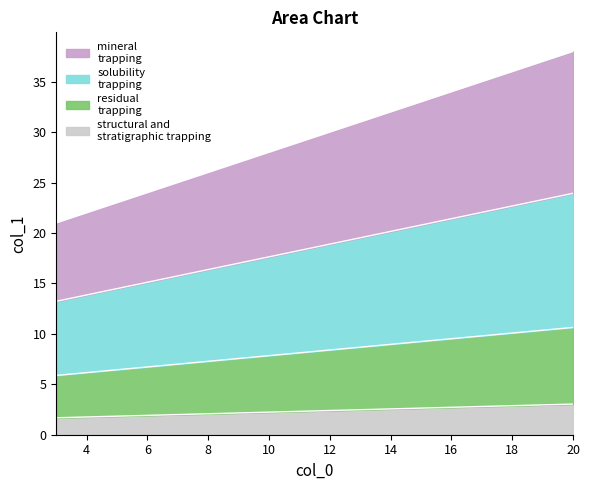

At which label is the value closest to 2?

7